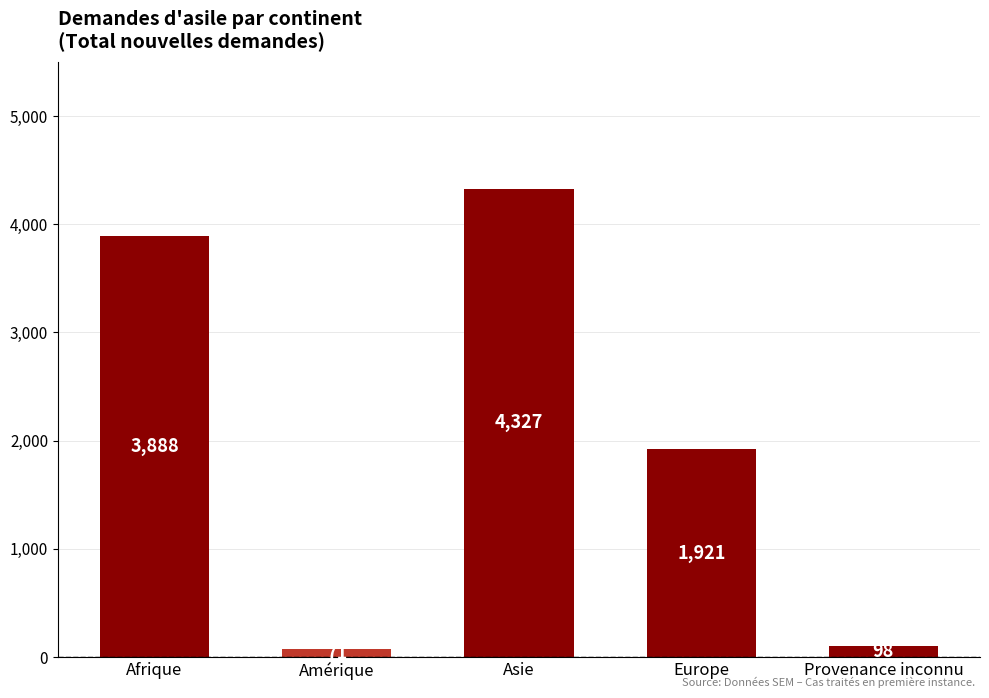

How many data points does each series have?

5